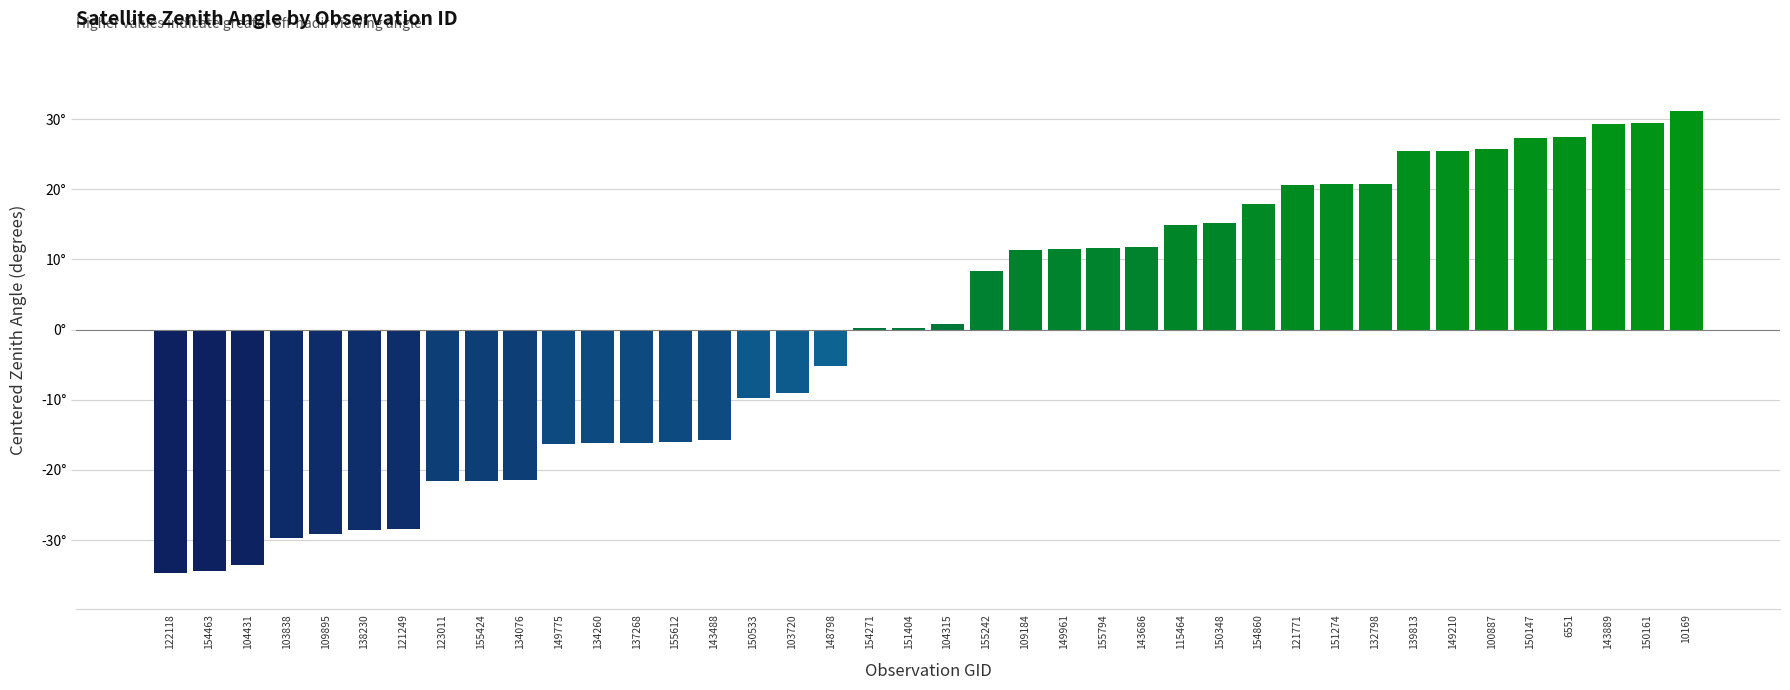

What is the label of the 2nd bar from the right?

150161